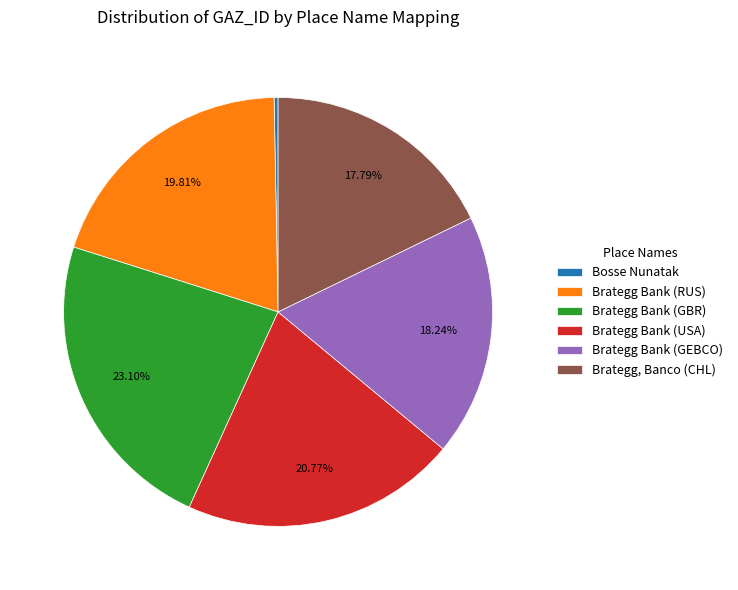

To the nearest percent, what is the combined percentage of Brategg Bank (USA) and Brategg Bank (GEBCO)?

39%